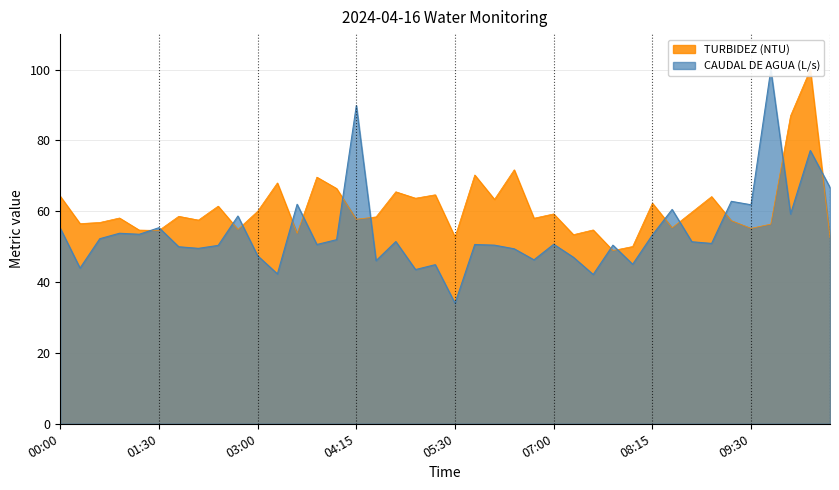

In TURBIDEZ (NTU), how many points are lower than both neighbors (excluding endpoints)?

14